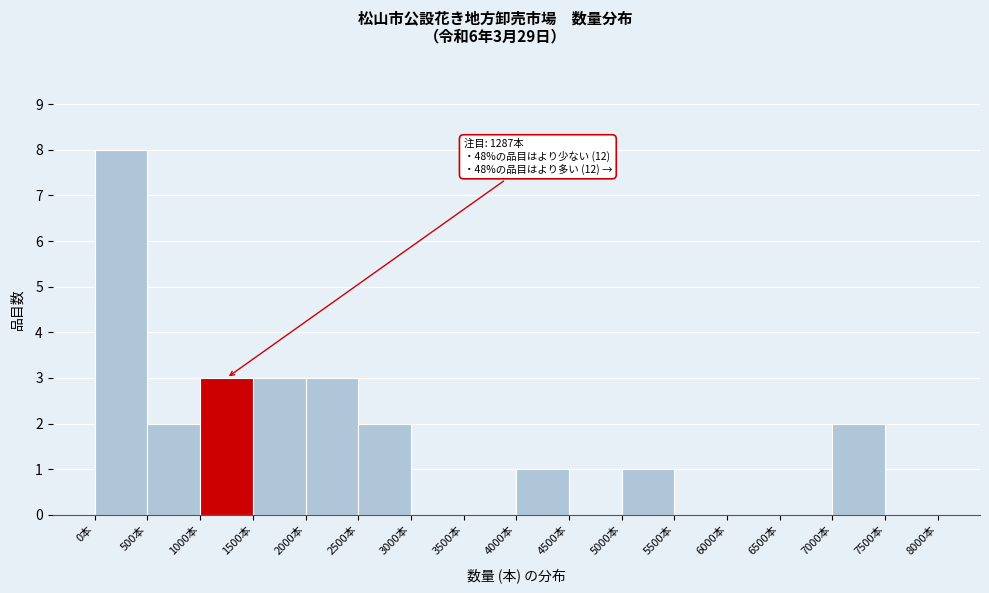

Which range on the x-axis has the tallest bar?

0 to 500